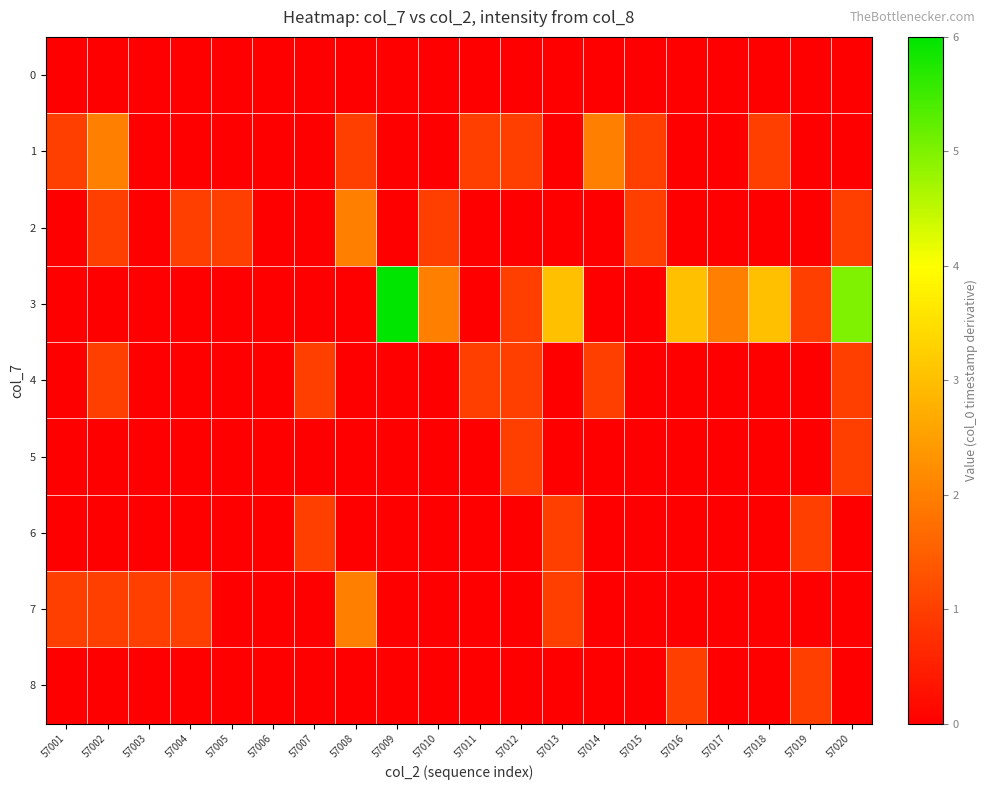

Reading left to right, extract all data points from this chart.

0: 57001=0	57002=0	57003=0	57004=0	57005=0	57006=0	57007=0	57008=0	57009=0	57010=0	57011=0	57012=0	57013=0	57014=0	57015=0	57016=0	57017=0	57018=0	57019=0	57020=0
1: 57001=1	57002=2	57003=0	57004=0	57005=0	57006=0	57007=0	57008=1	57009=0	57010=0	57011=1	57012=1	57013=0	57014=2	57015=1	57016=0	57017=0	57018=1	57019=0	57020=0
2: 57001=0	57002=1	57003=0	57004=1	57005=1	57006=0	57007=0	57008=2	57009=0	57010=1	57011=0	57012=0	57013=0	57014=0	57015=1	57016=0	57017=0	57018=0	57019=0	57020=1
3: 57001=0	57002=0	57003=0	57004=0	57005=0	57006=0	57007=0	57008=0	57009=6	57010=2	57011=0	57012=1	57013=3	57014=0	57015=0	57016=3	57017=2	57018=3	57019=1	57020=5
4: 57001=0	57002=1	57003=0	57004=0	57005=0	57006=0	57007=1	57008=0	57009=0	57010=0	57011=1	57012=1	57013=0	57014=1	57015=0	57016=0	57017=0	57018=0	57019=0	57020=1
5: 57001=0	57002=0	57003=0	57004=0	57005=0	57006=0	57007=0	57008=0	57009=0	57010=0	57011=0	57012=1	57013=0	57014=0	57015=0	57016=0	57017=0	57018=0	57019=0	57020=1
6: 57001=0	57002=0	57003=0	57004=0	57005=0	57006=0	57007=1	57008=0	57009=0	57010=0	57011=0	57012=0	57013=1	57014=0	57015=0	57016=0	57017=0	57018=0	57019=1	57020=0
7: 57001=1	57002=1	57003=1	57004=1	57005=0	57006=0	57007=0	57008=2	57009=0	57010=0	57011=0	57012=0	57013=1	57014=0	57015=0	57016=0	57017=0	57018=0	57019=0	57020=0
8: 57001=0	57002=0	57003=0	57004=0	57005=0	57006=0	57007=0	57008=0	57009=0	57010=0	57011=0	57012=0	57013=0	57014=0	57015=0	57016=1	57017=0	57018=0	57019=1	57020=0